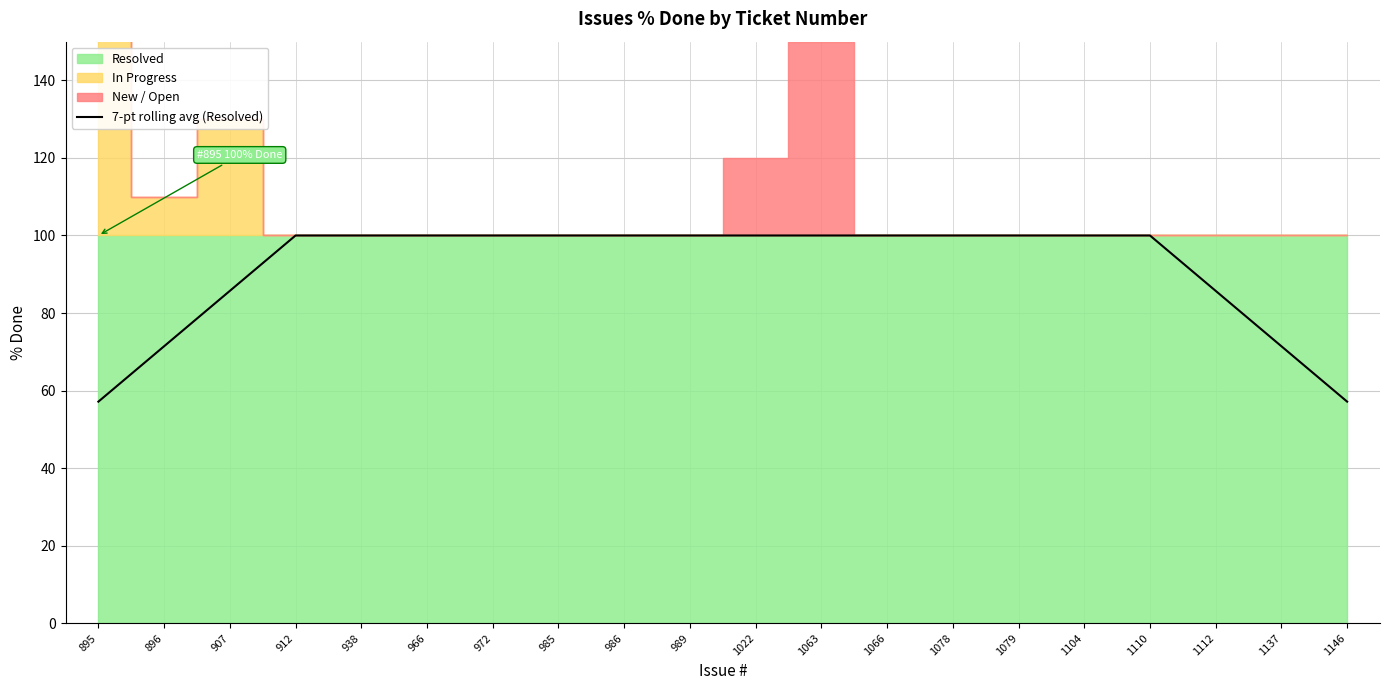

Is it true that the value at 986 is 100.0?

True